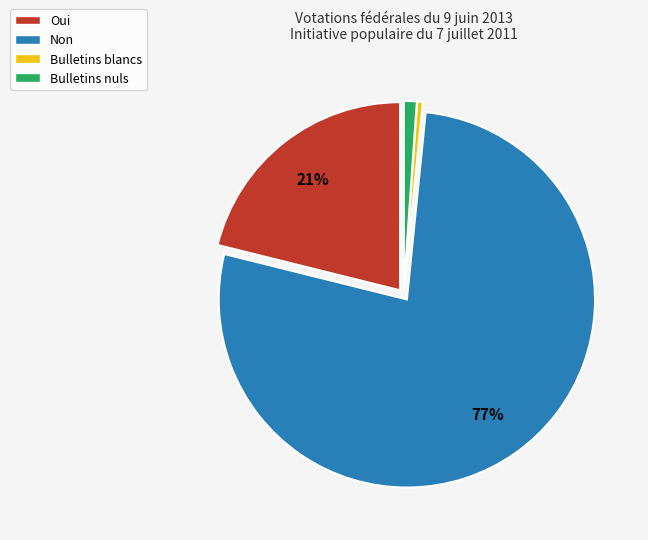

Rank the categories by value from lowest to highest.

Bulletins blancs, Bulletins nuls, Oui, Non